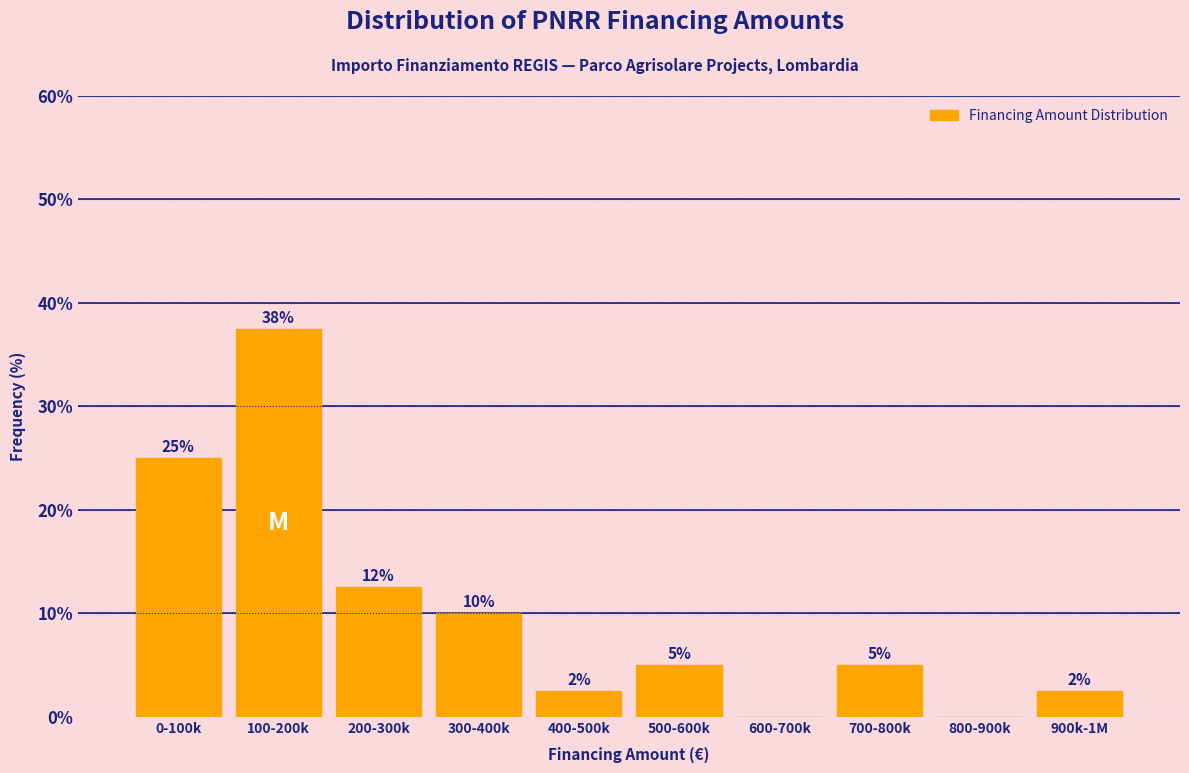

What is the greatest value displayed?

37.5